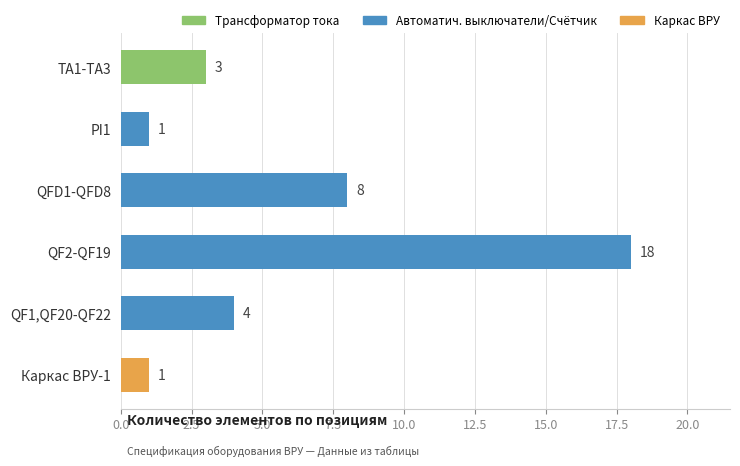

What is the sum of all values?

35